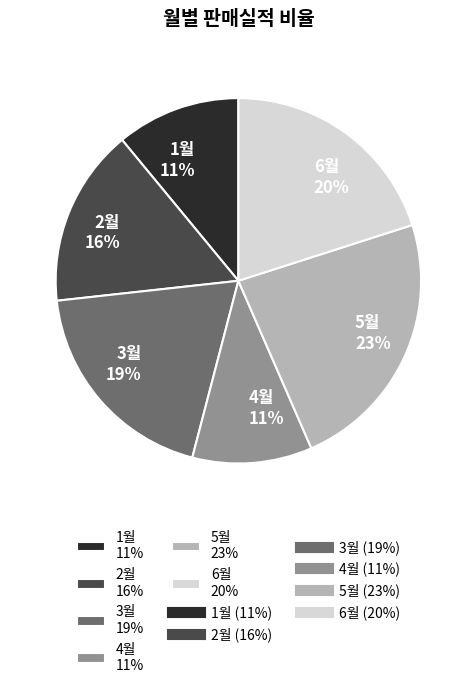

The 3월 slice represents 10% of the pie. True or false?

False